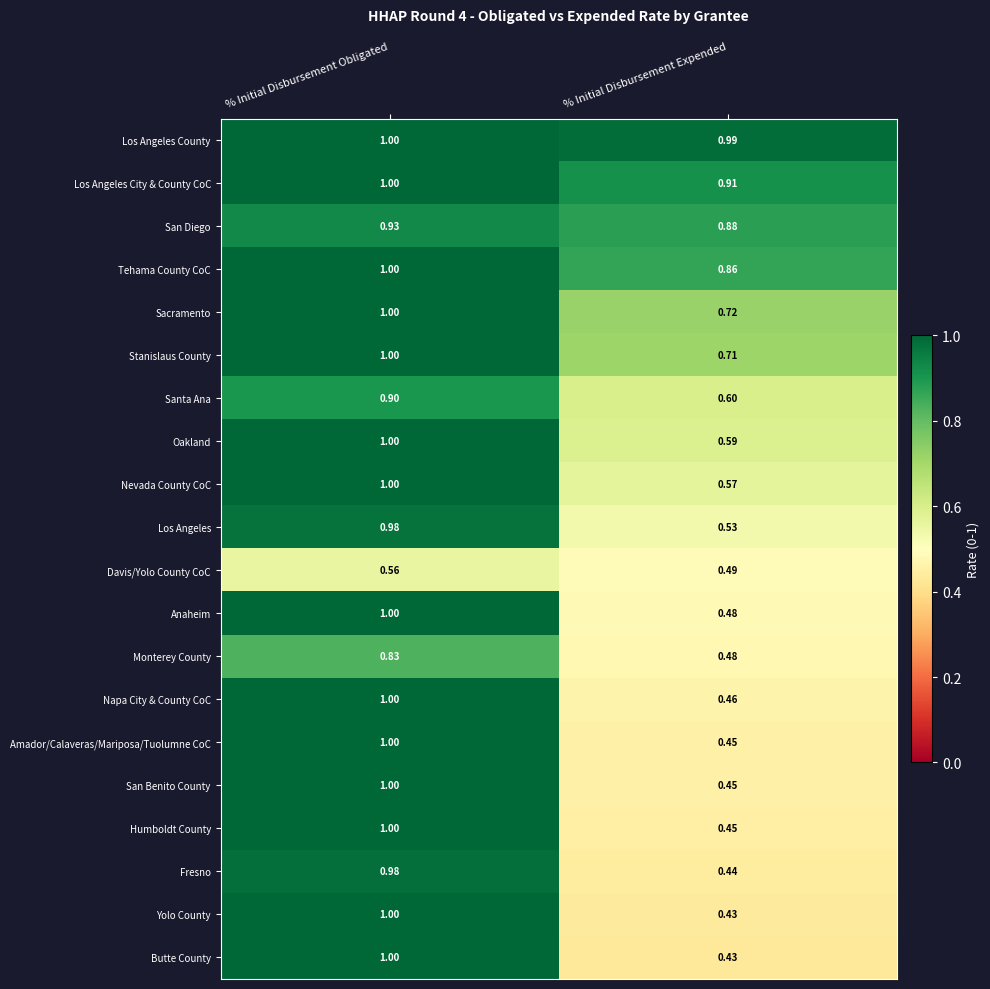

List the labels in order of Butte County value, smallest first.

% Initial Disbursement Expended, % Initial Disbursement Obligated